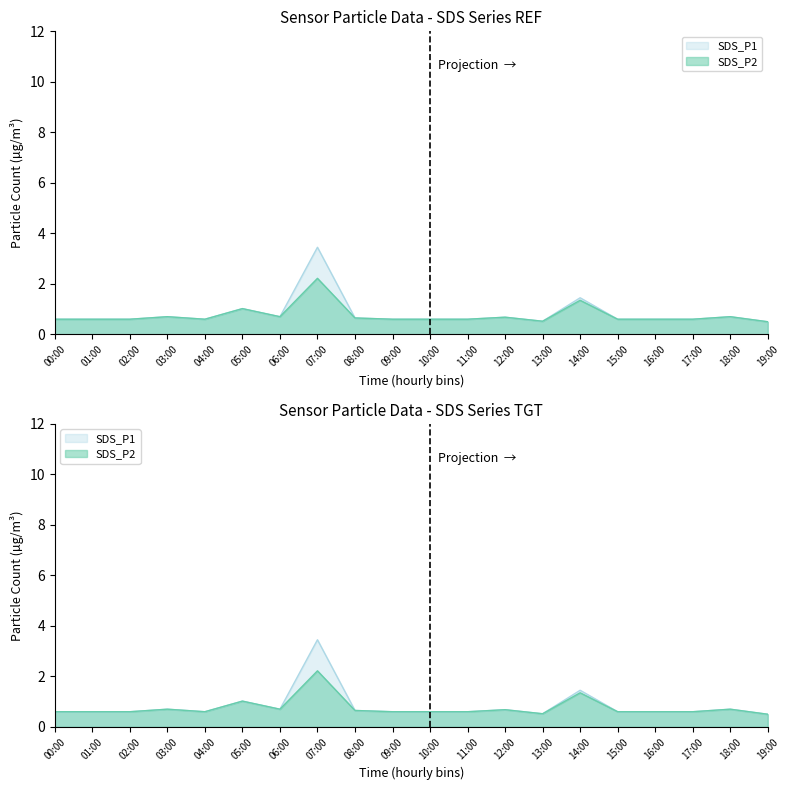

What is the sum of all SDS_P2 values?

15.0